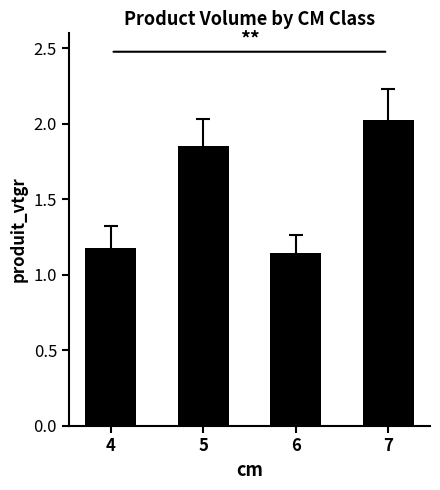

What is the average value?

1.5